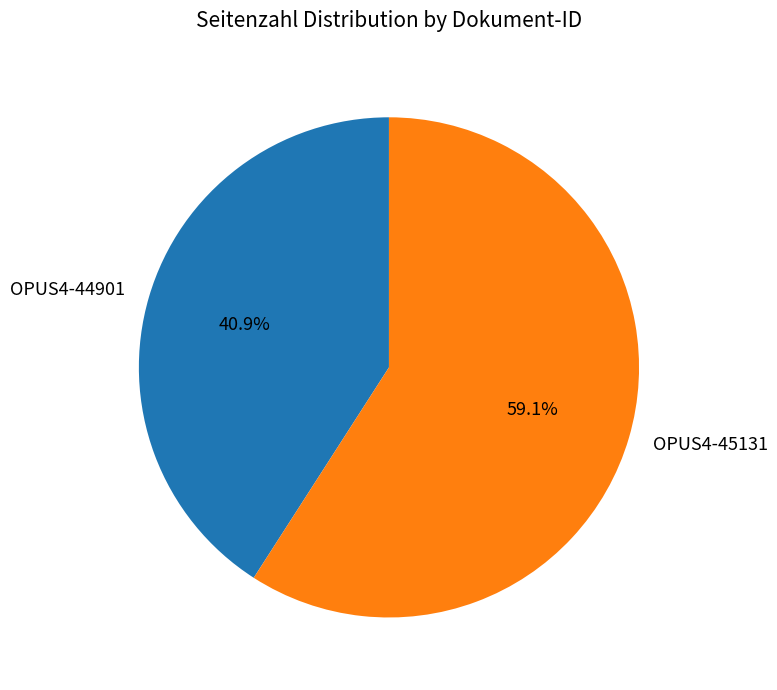

How many segments does this pie chart have?

2